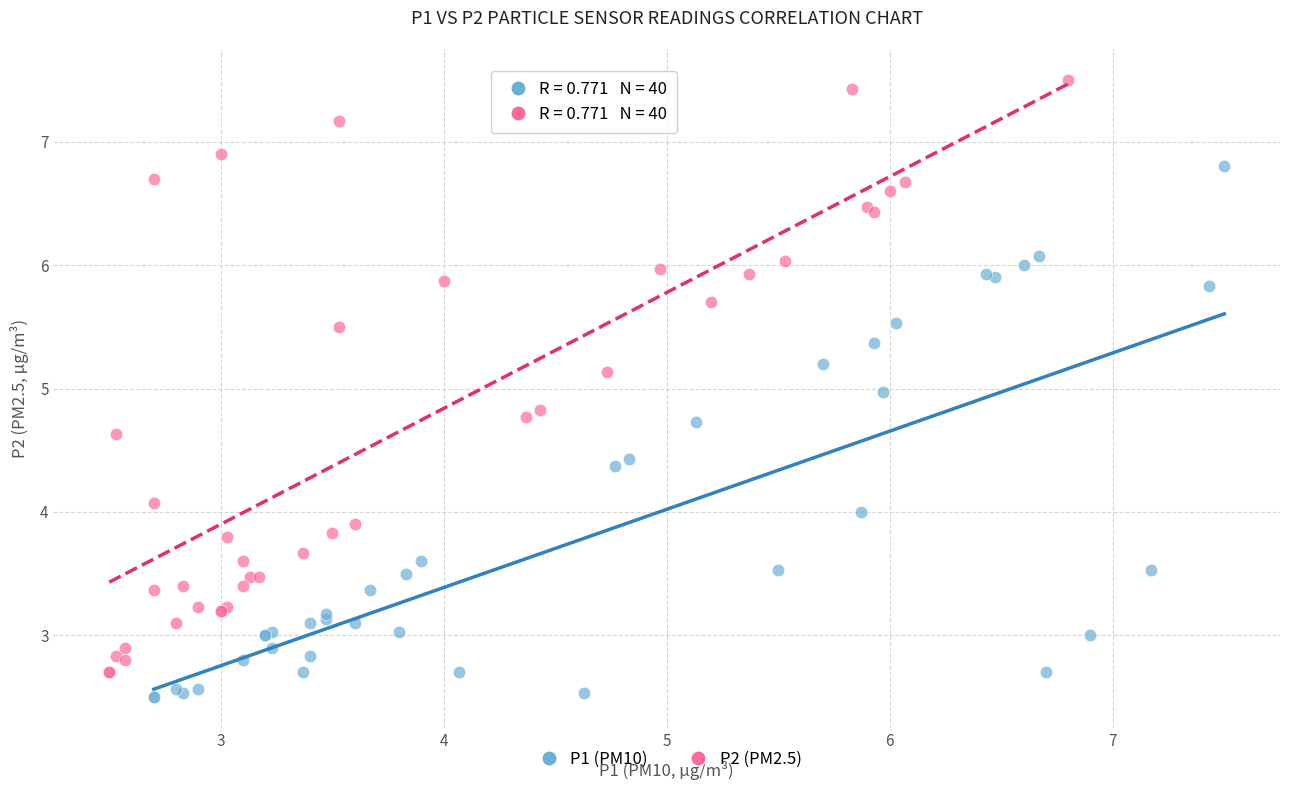

What are all the series names shown in the legend?

P1 (PM10), P2 (PM2.5)